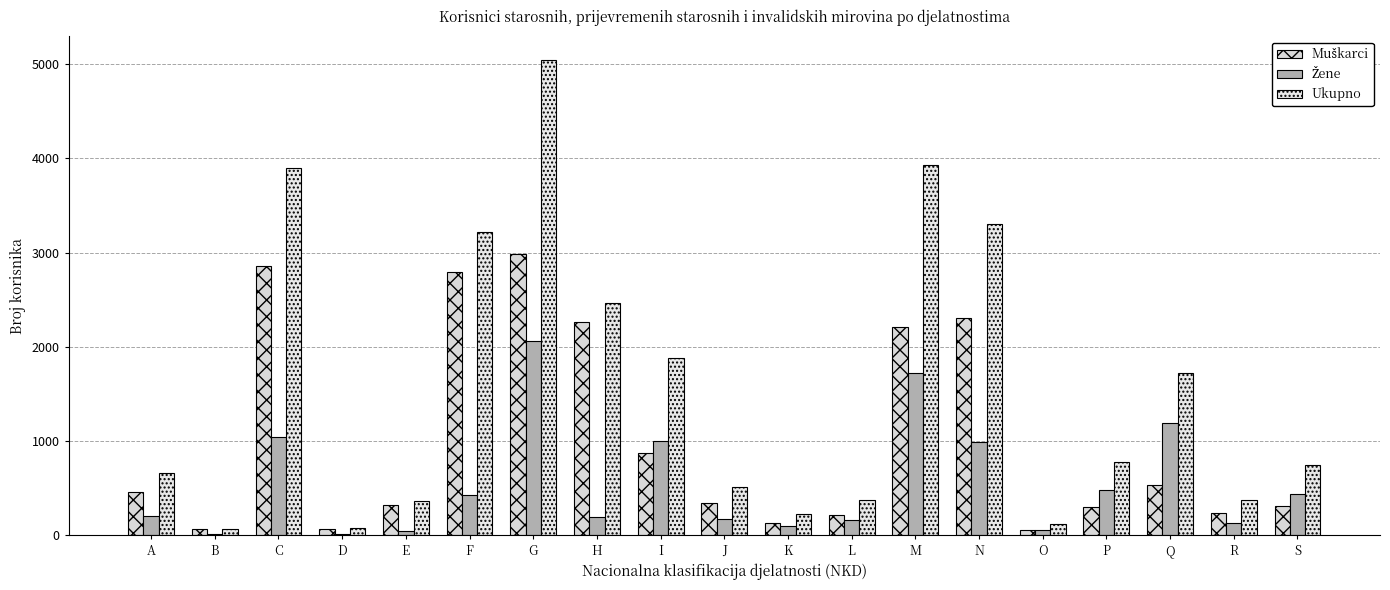

Count the number of categories in the chart.

19